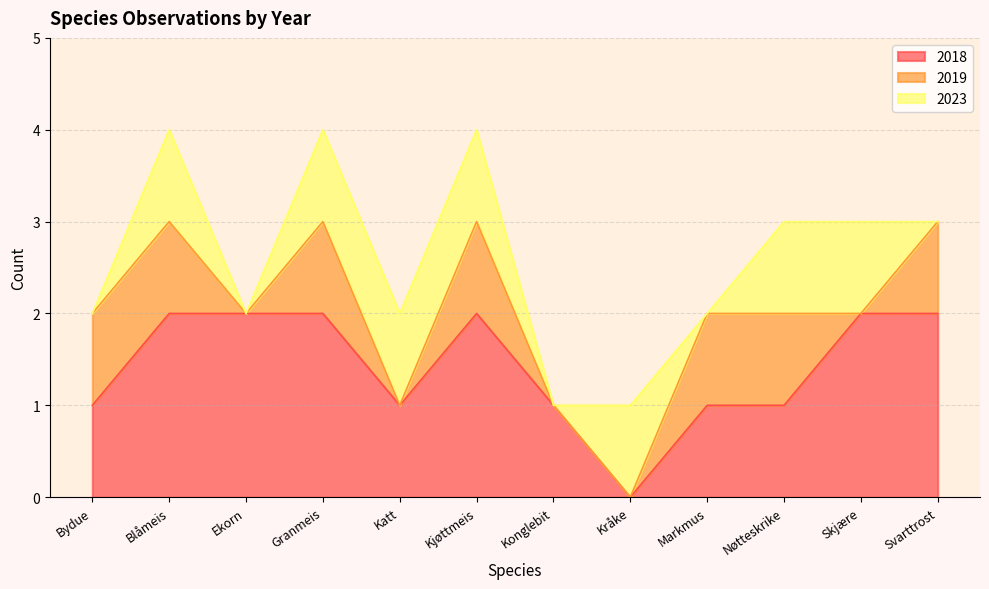

Count the 2018 values in the range 1 to 2.

11